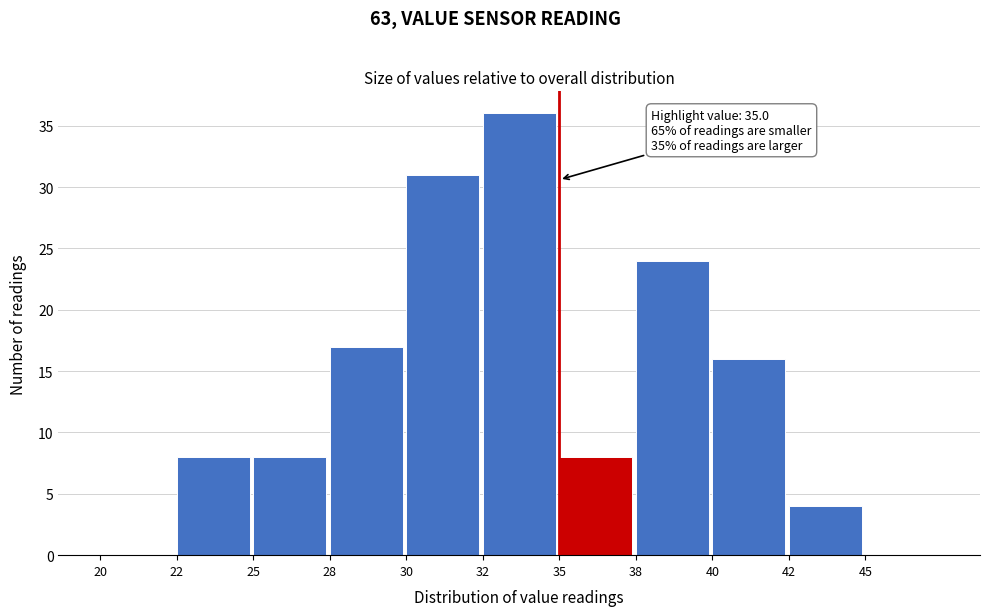

Reading left to right, transcribe all the data shown in this chart.

20=0	22=8	25=8	28=17	30=31	32=36	35=8	38=24	40=16	42=4	45=0